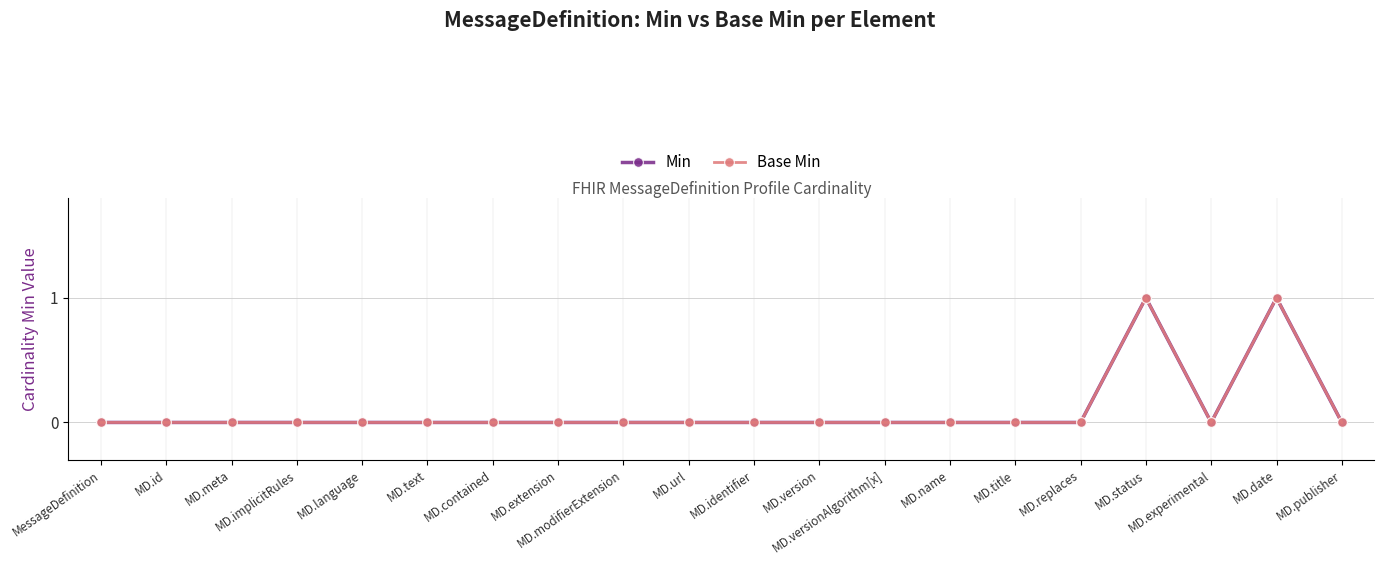

What position from the left is MD.url?

10